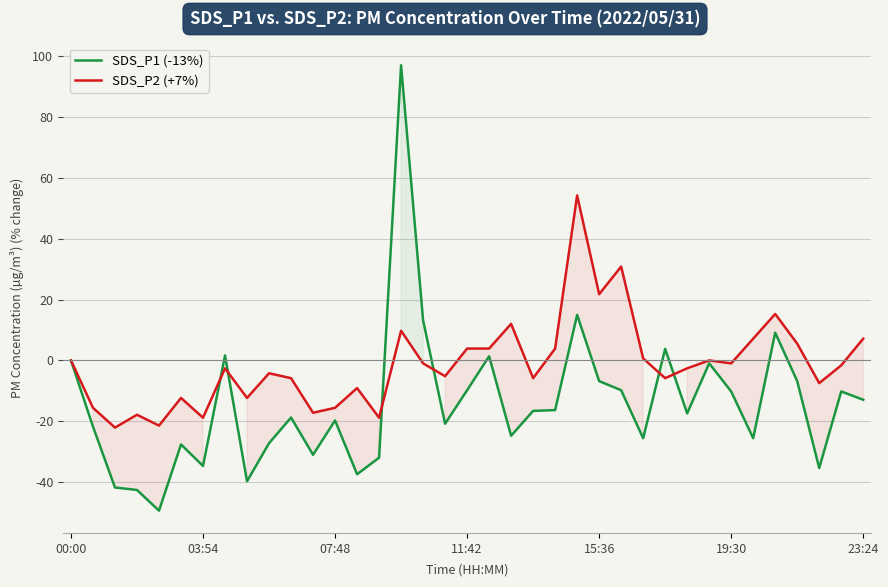

Is it true that SDS_P2 (+7%) equals -10.4 at 07:48?

False